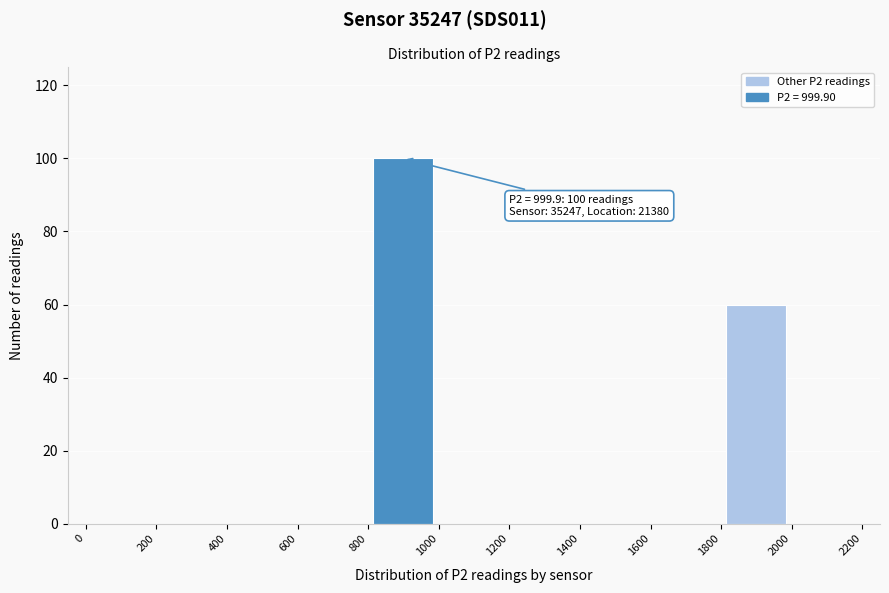

Which range on the x-axis has the tallest bar?

800 to 1000